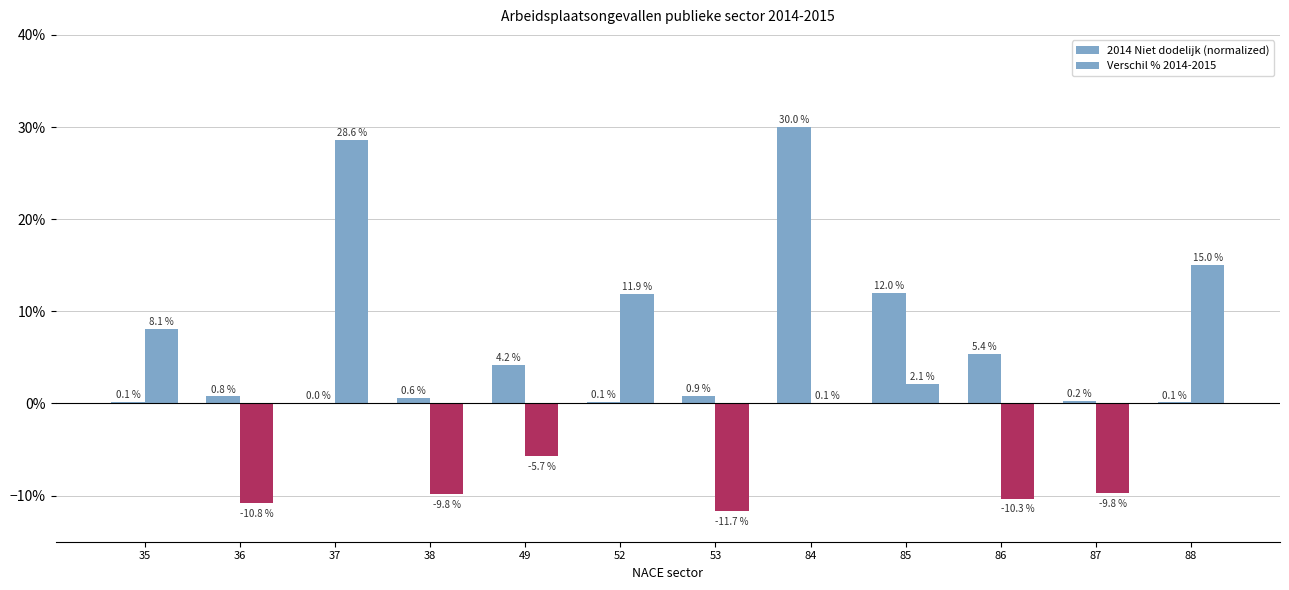

Which category has the highest value in the Verschil % 2014-2015 series?

37